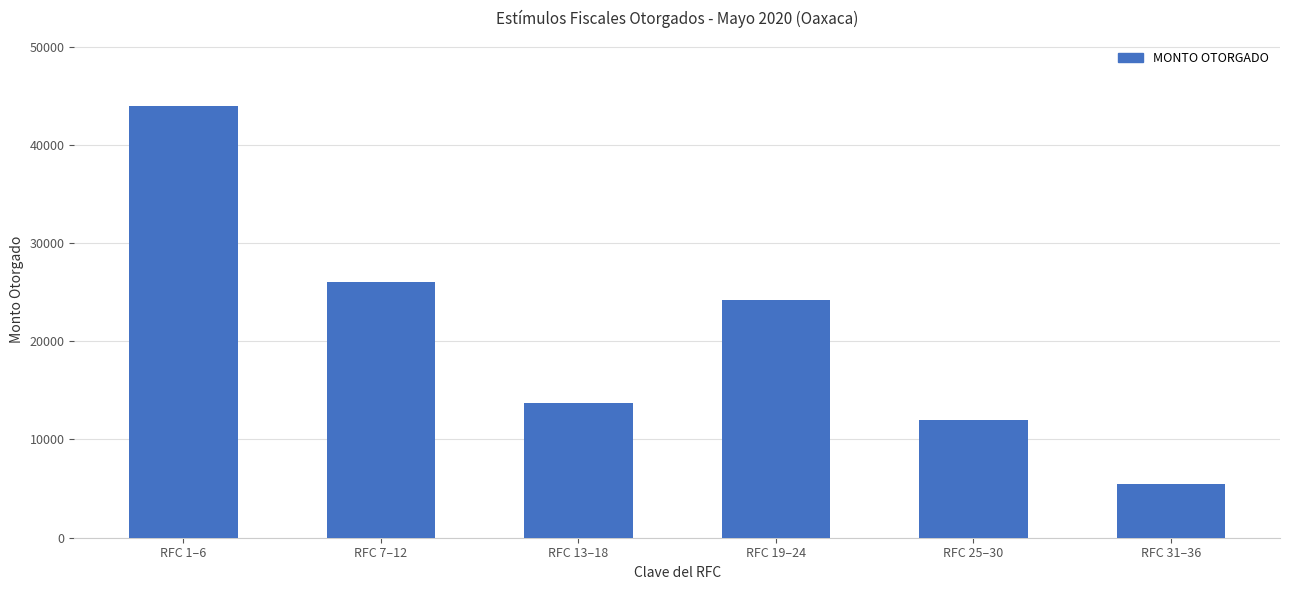

What is the change in value from RFC 7–12 to RFC 19–24?

-1812